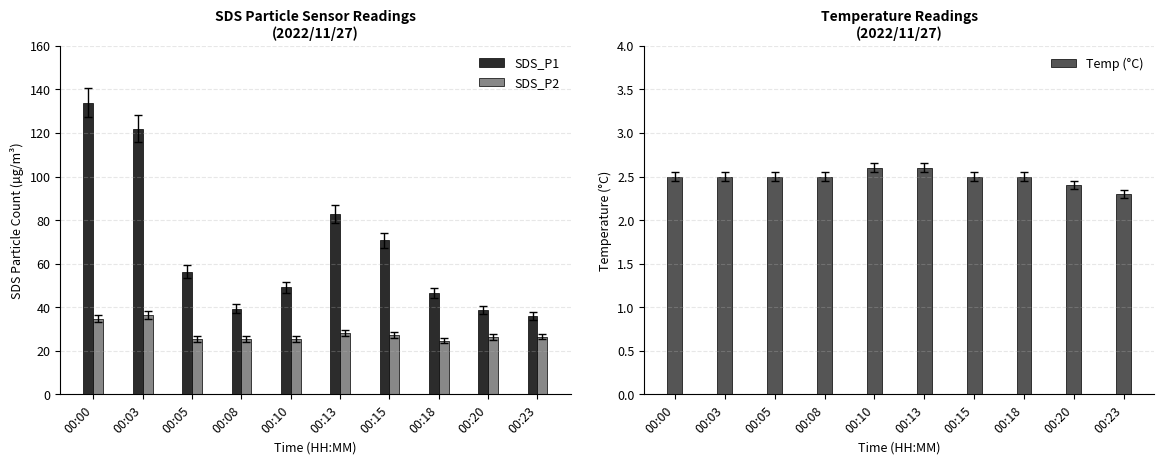

Which series has the largest total across all categories?

SDS_P1